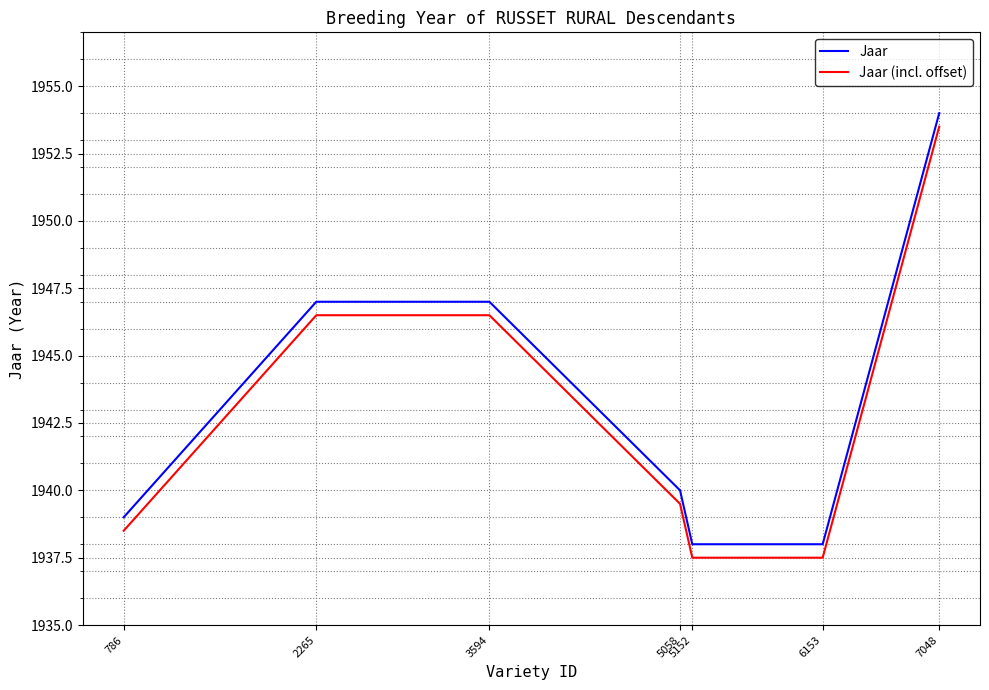

What is the highest value of the Jaar (incl. offset) series?

1953.5